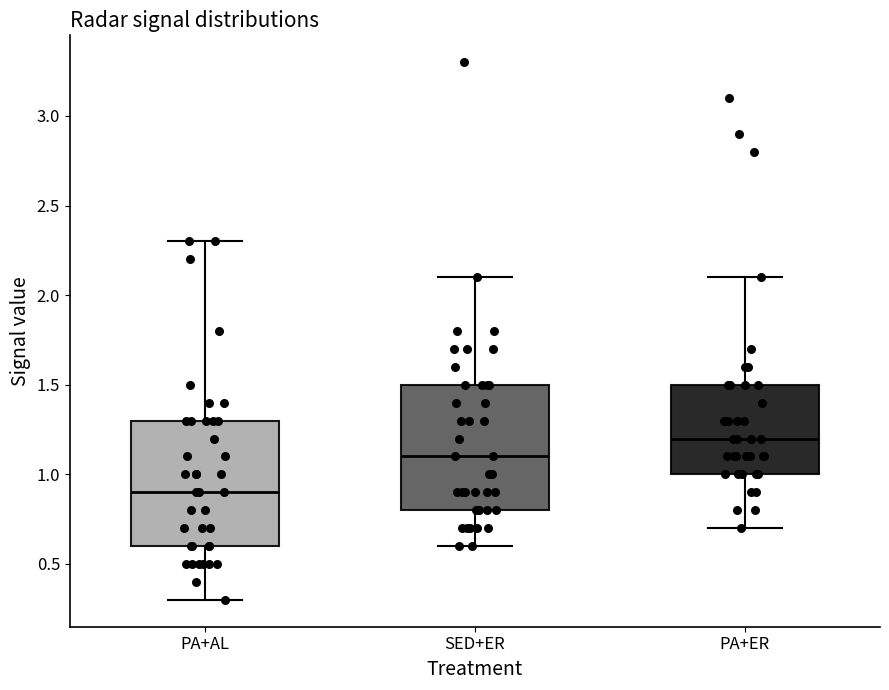

Reading left to right, transcribe this box plot: for each box, give where its median line is, the range the box spans, and where its two whiskers end, as read against the y-axis. The values are not printed on the chart, so give them approximately, as read against the axis.

PA+AL: median 0.9, box 0.6 to 1.3, whiskers 0.3 to 2.3
SED+ER: median 1.1, box 0.8 to 1.5, whiskers 0.6 to 2.1
PA+ER: median 1.2, box 1.0 to 1.5, whiskers 0.7 to 2.1